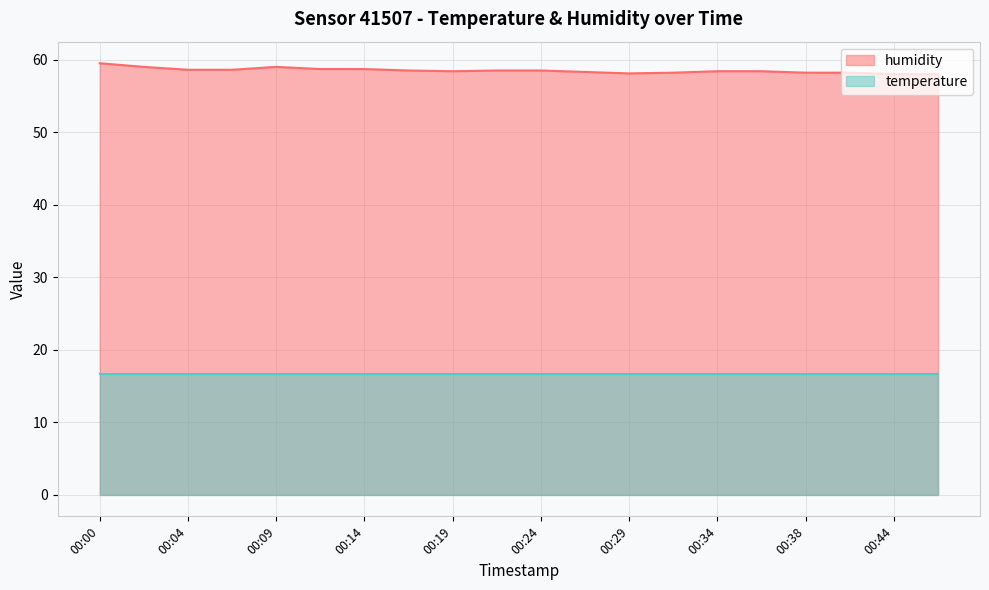

What is the ratio of the value at 00:07 to the value at 00:21?

1.0